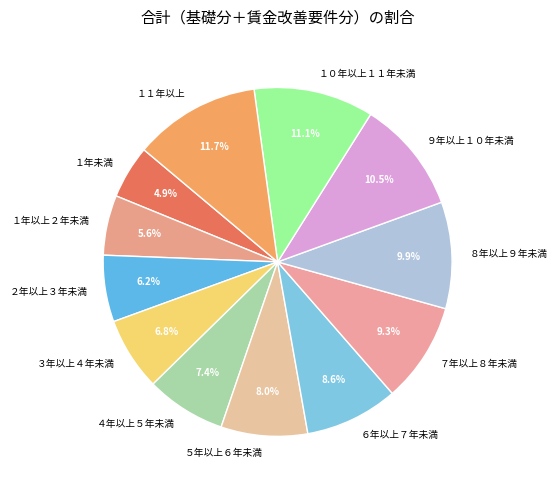

To the nearest percent, what percentage of the pie is ２年以上３年未満?

6%